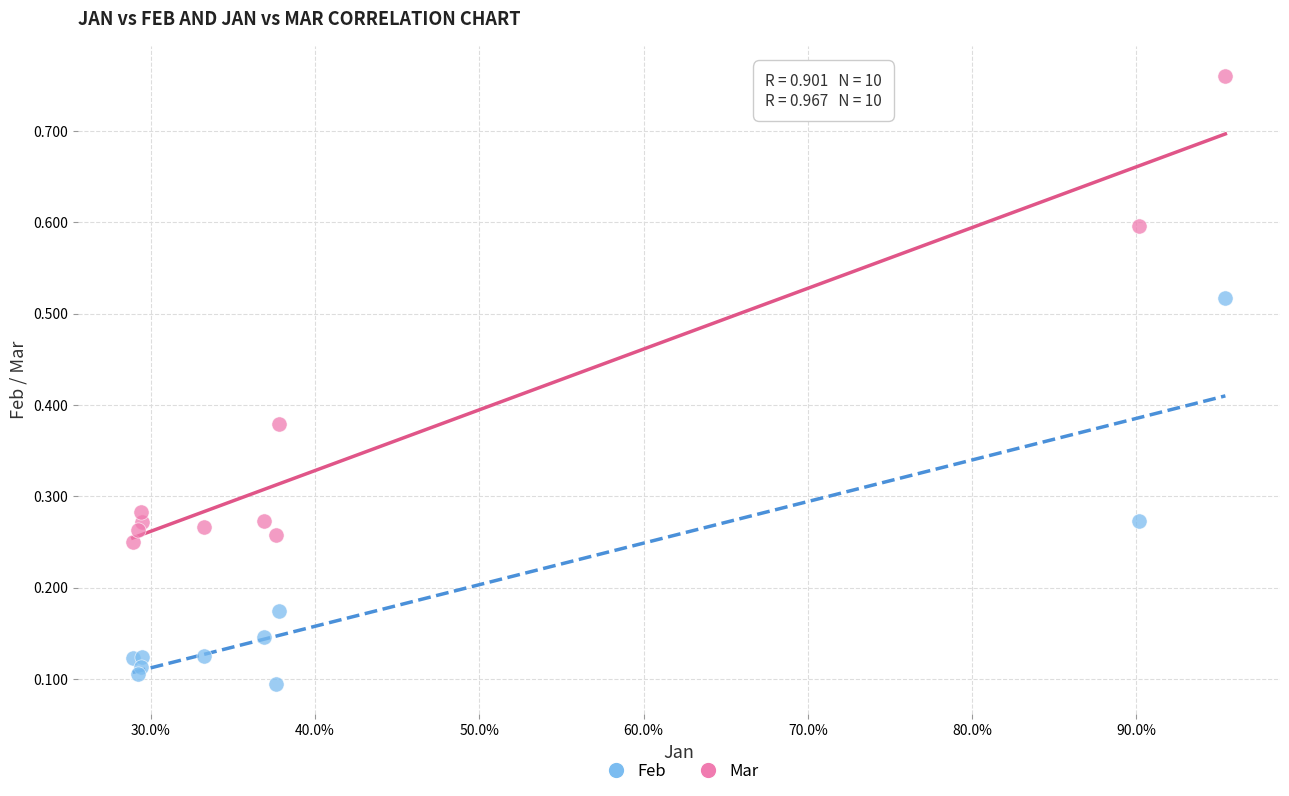

Which series has the widest spread of Y values?

Mar